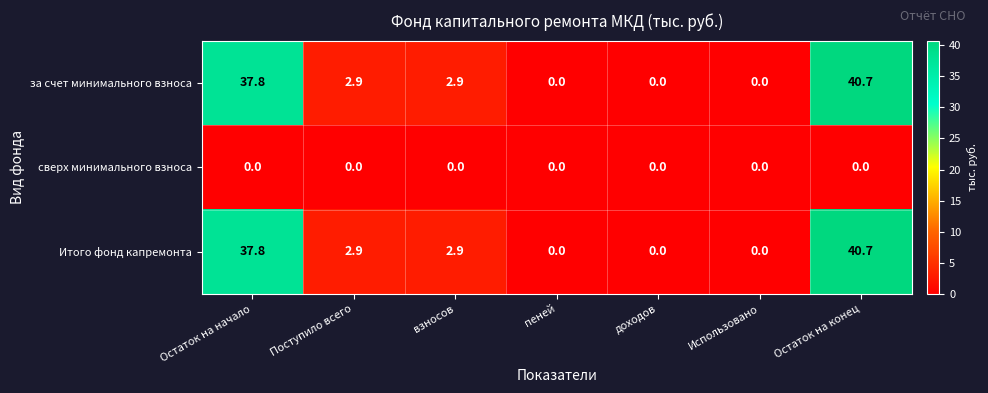

What is the sum of the Итого фонд капремонта values at Использовано and Поступило всего?

2.9